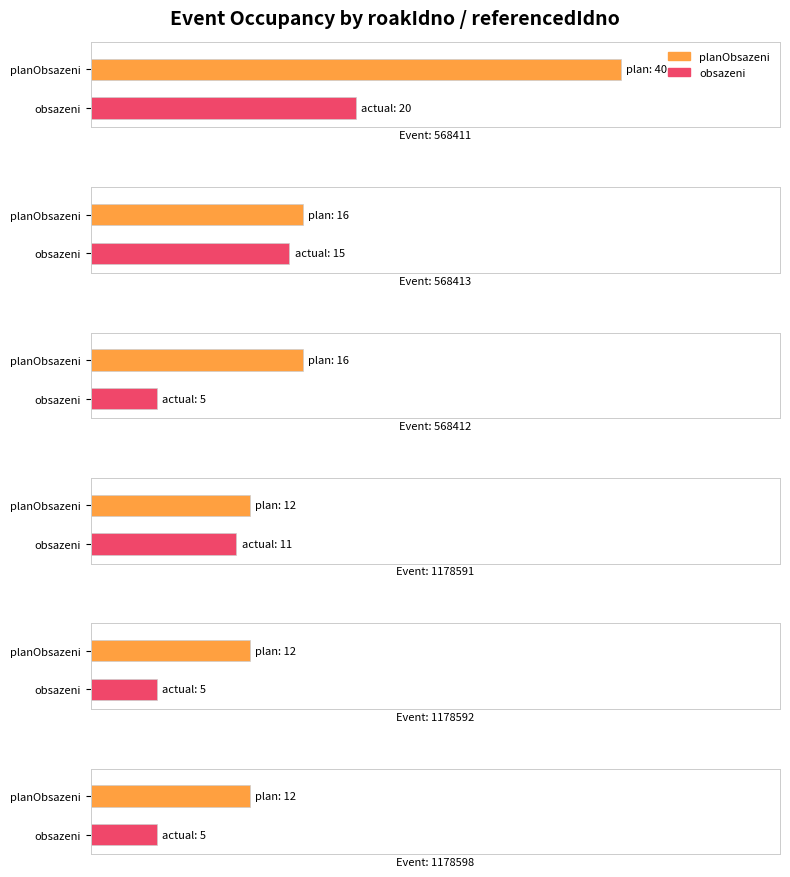

Which series has the largest range (max minus min)?

planObsazeni